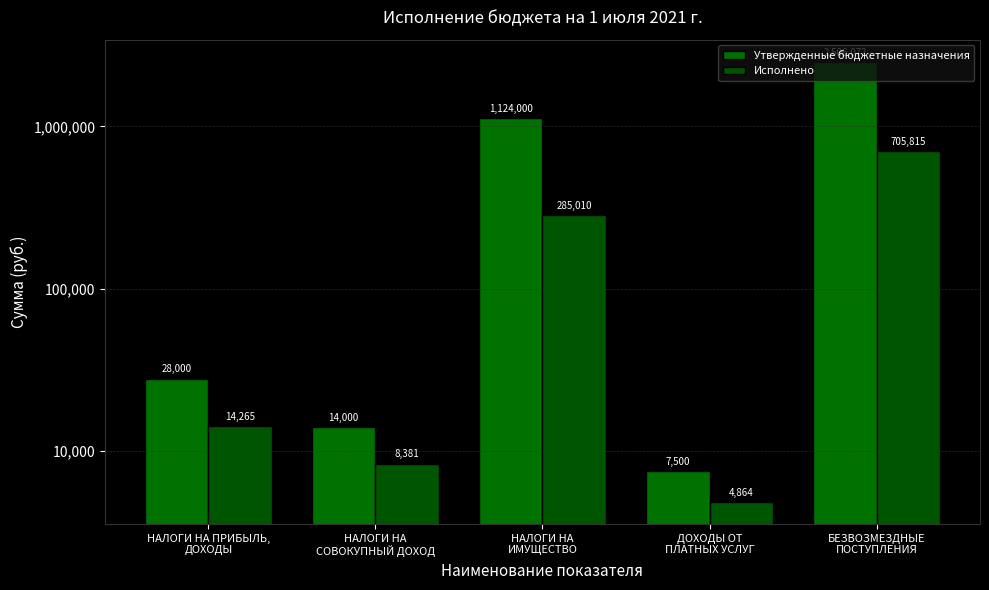

What is the approximate value of Исполнено at НАЛОГИ НА ПРИБЫЛЬ,
ДОХОДЫ?

14264.6